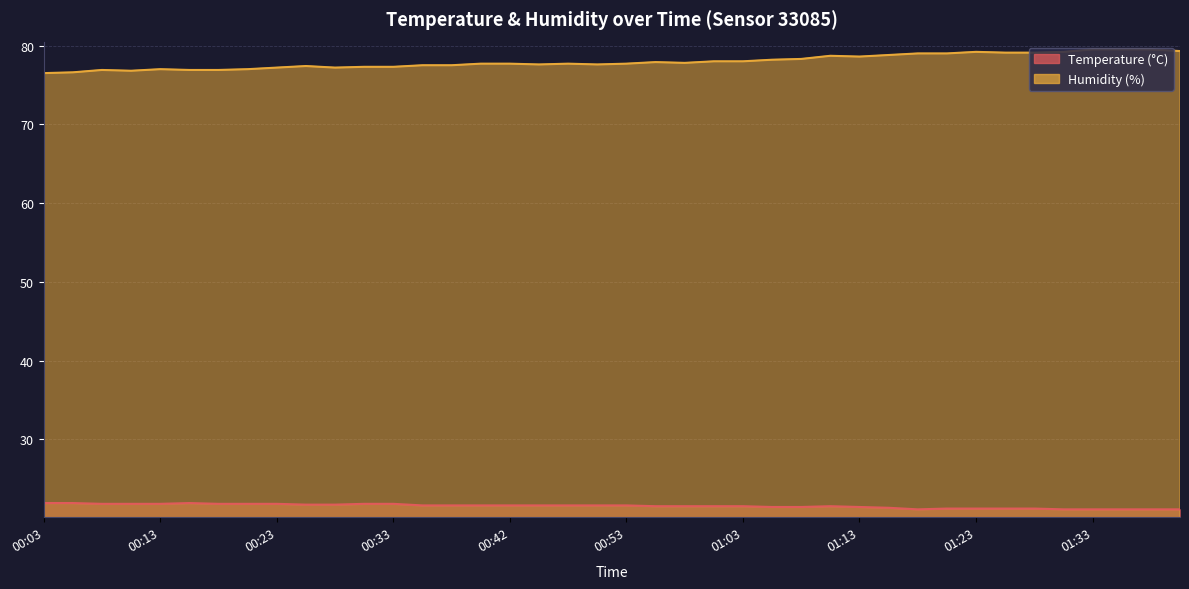

Which series has the largest total across all categories?

Humidity (%)